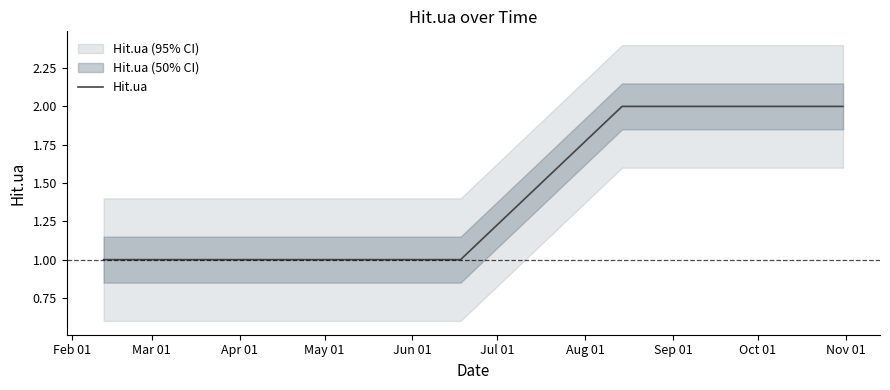

What is the approximate value at Mar 01?

1